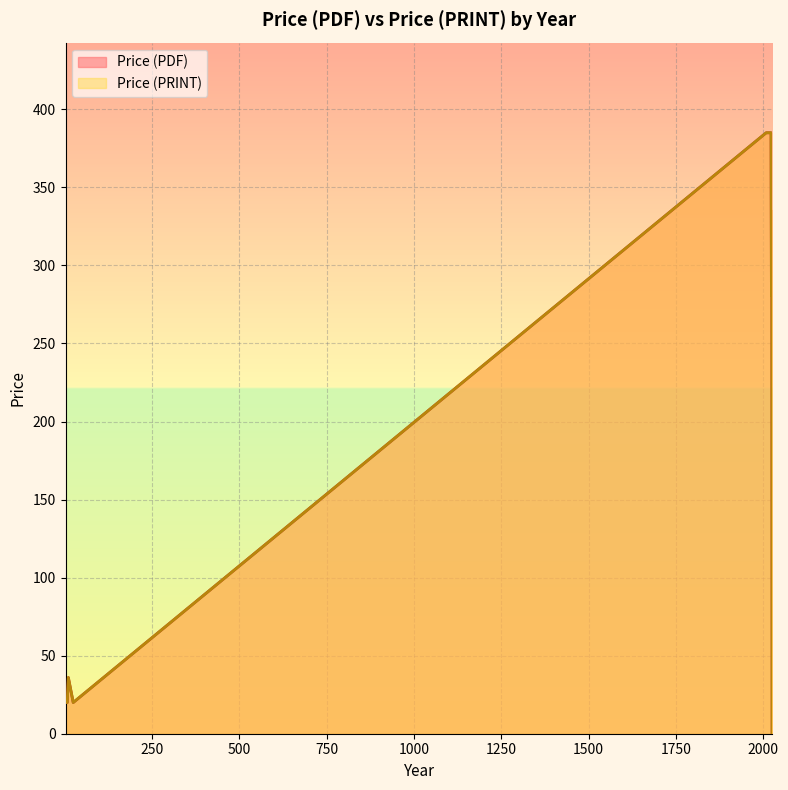

True or false: Price (PRINT) has more than 1 interior local peaks.

True